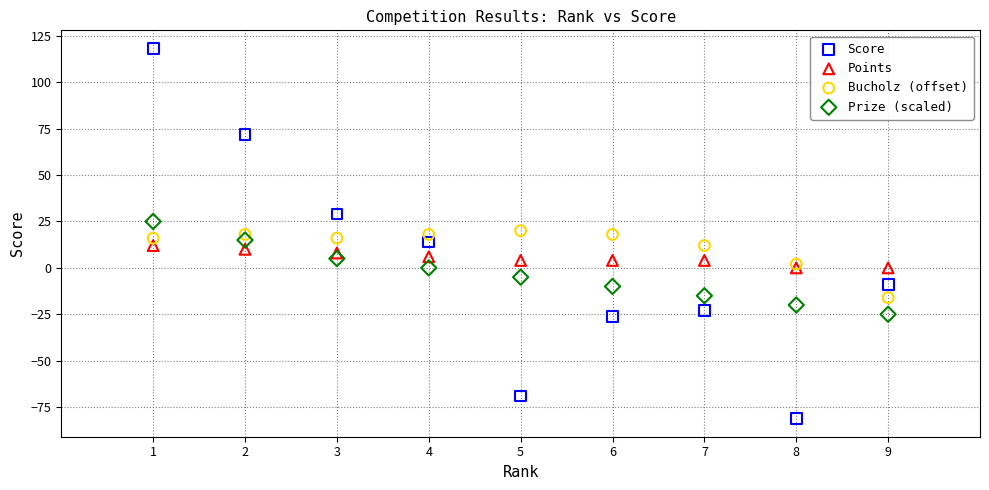

Which series contains the lowest Y value?

Score